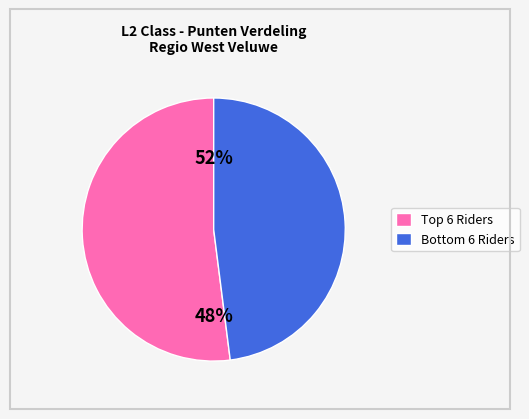

Is Indy Koelewijn the majority of the pie?

No